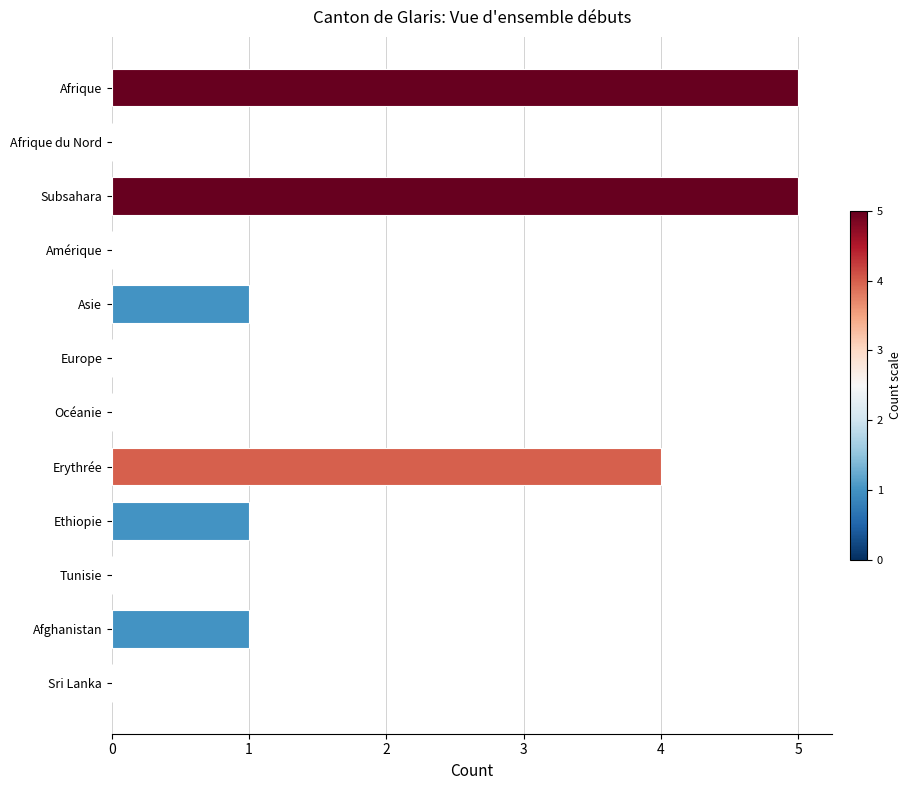

What is the maximum value shown in the chart?

5